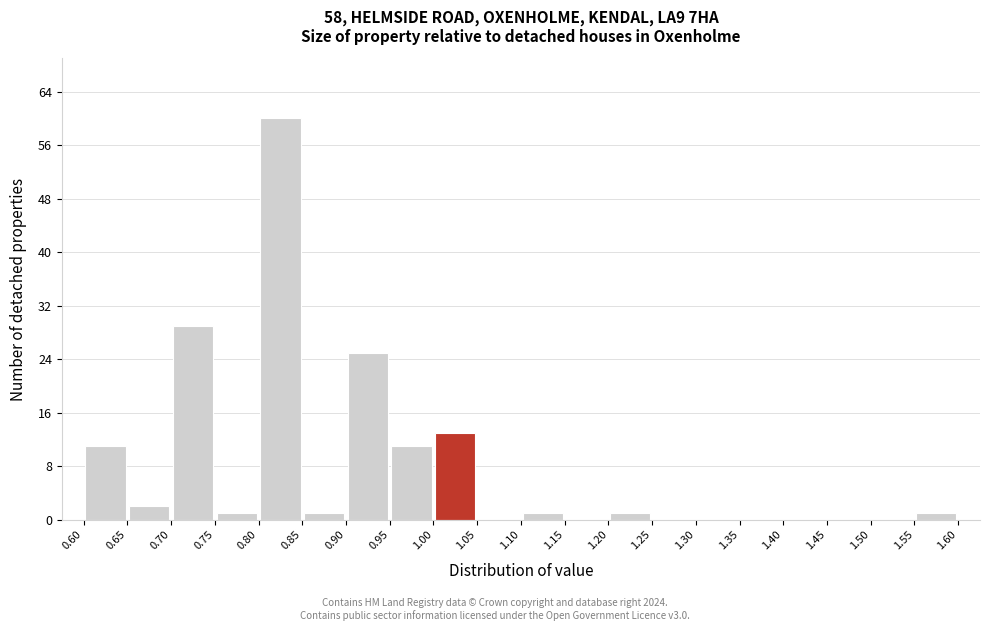

What is the height of the bar covering 0.80 to 0.85 on the x-axis? The values are not printed on the chart, so give them approximately, as read against the axis.

60